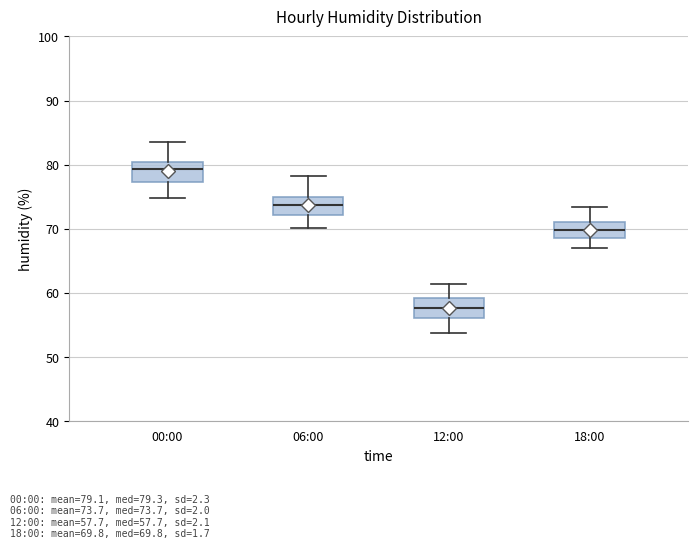

Which box has the lowest median line?

12:00